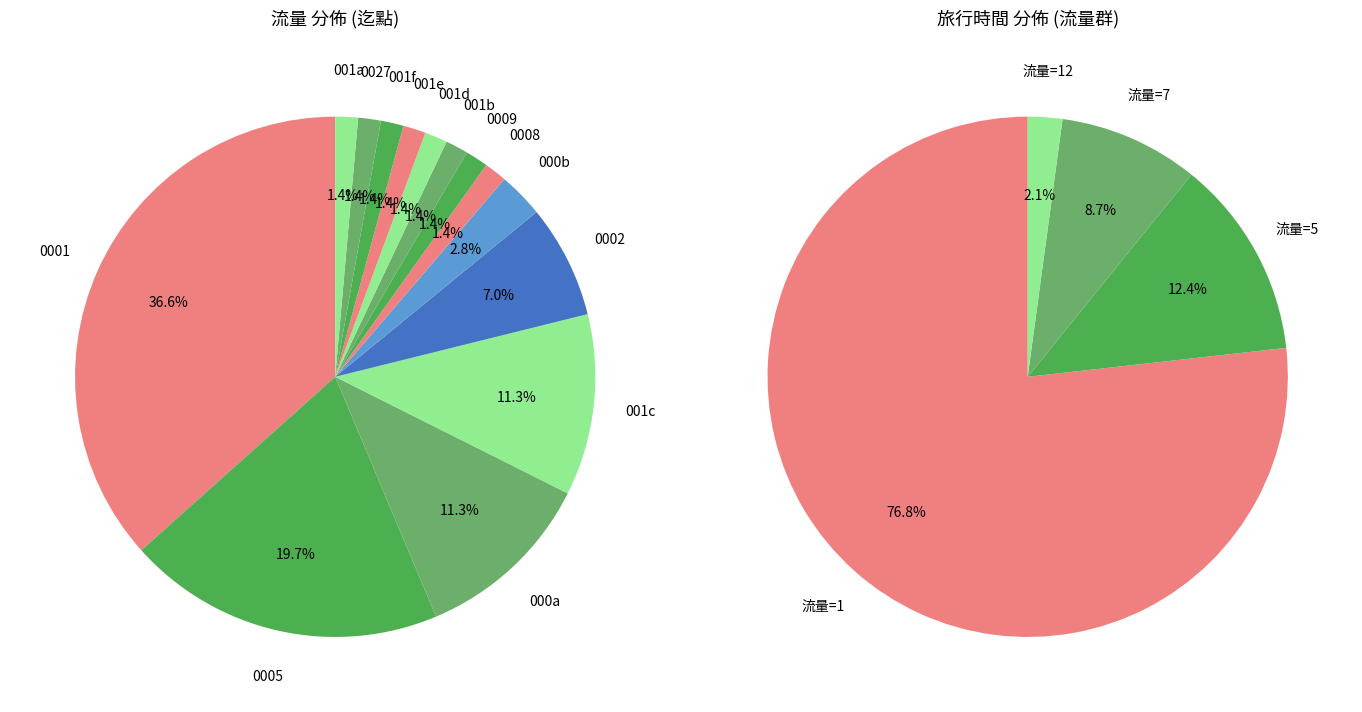

To the nearest percent, what is the average slice percentage?

7%